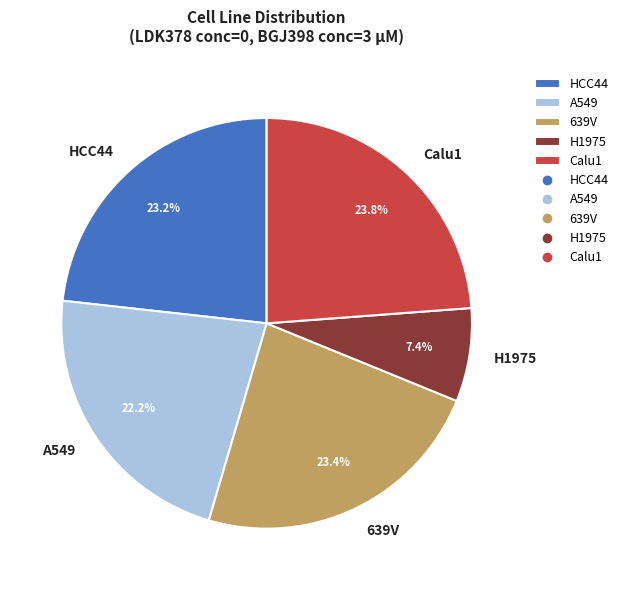

Count the number of slices in the pie.

5